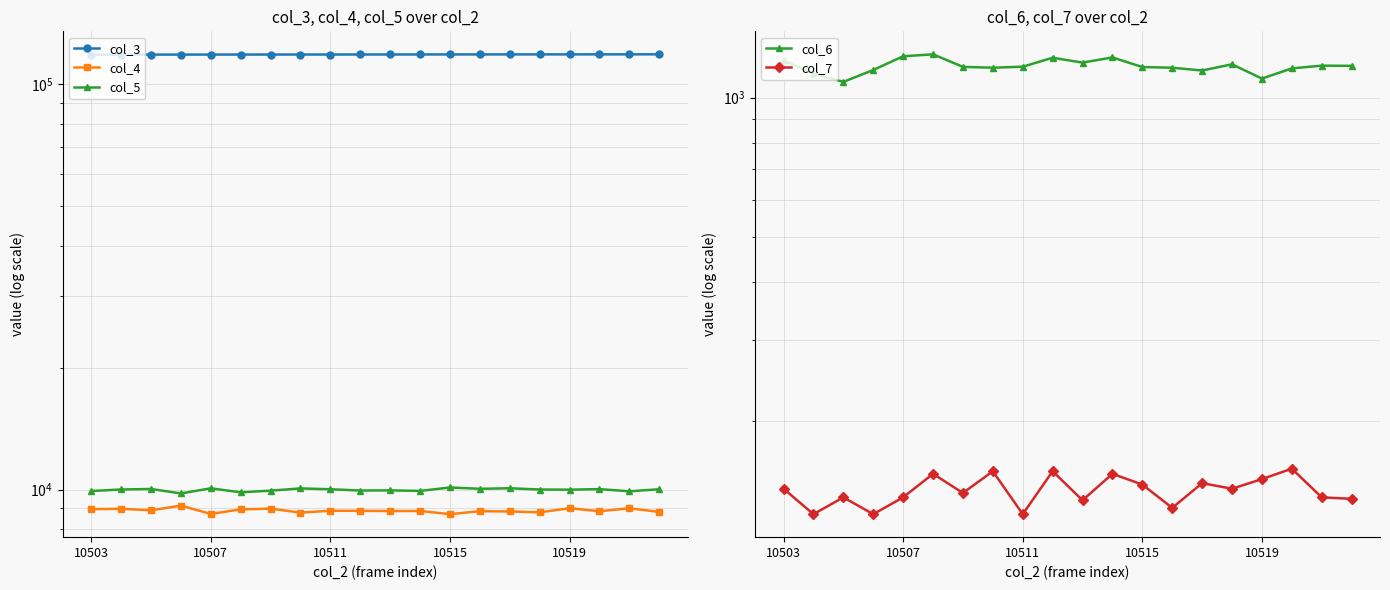

Does the chart have visible grid lines?

Yes